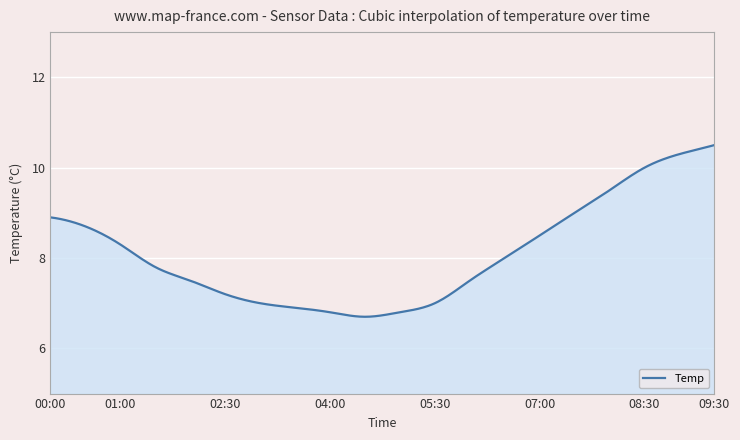

What is the minimum value shown in the chart?

6.7